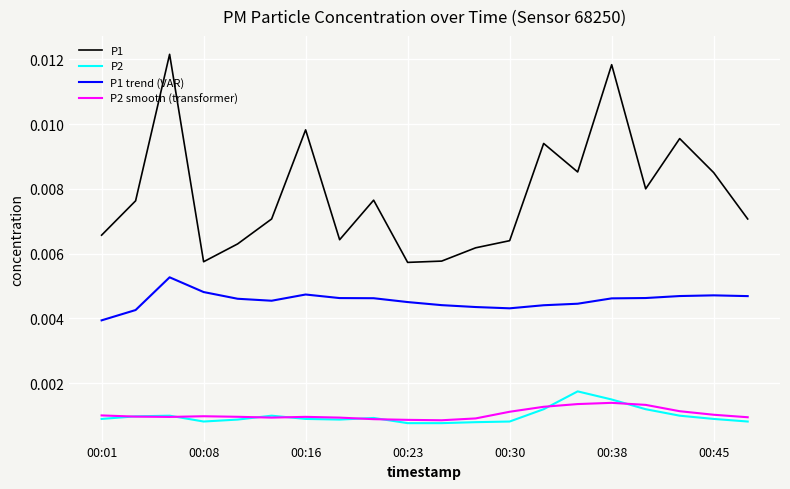

How many distinct data groups are displayed?

4